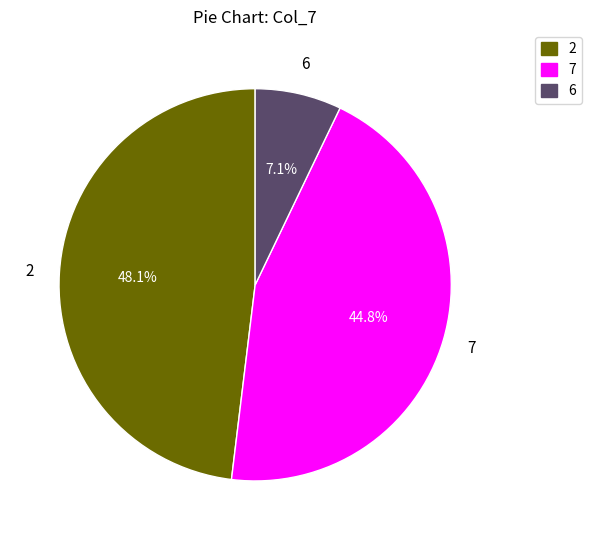

True or false: 7 accounts for 19% of the total.

False